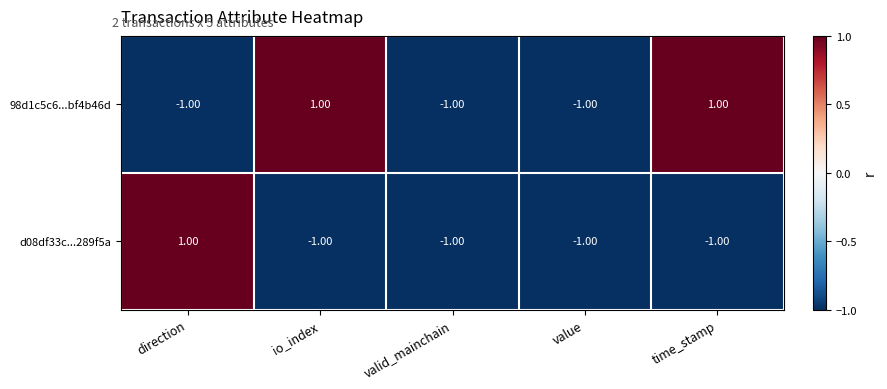

Which series has the largest total across all categories?

98d1c5c6...bf4b46d